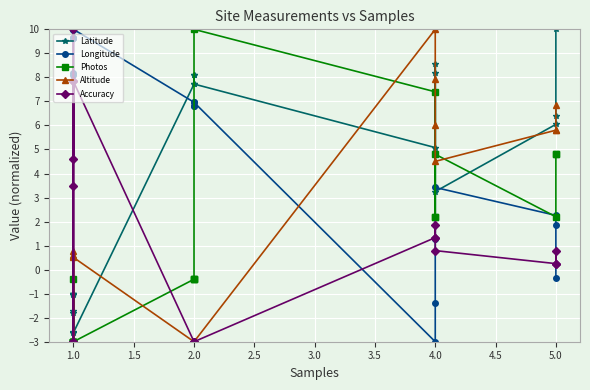

How many intersections are there between Photos and Altitude?

5